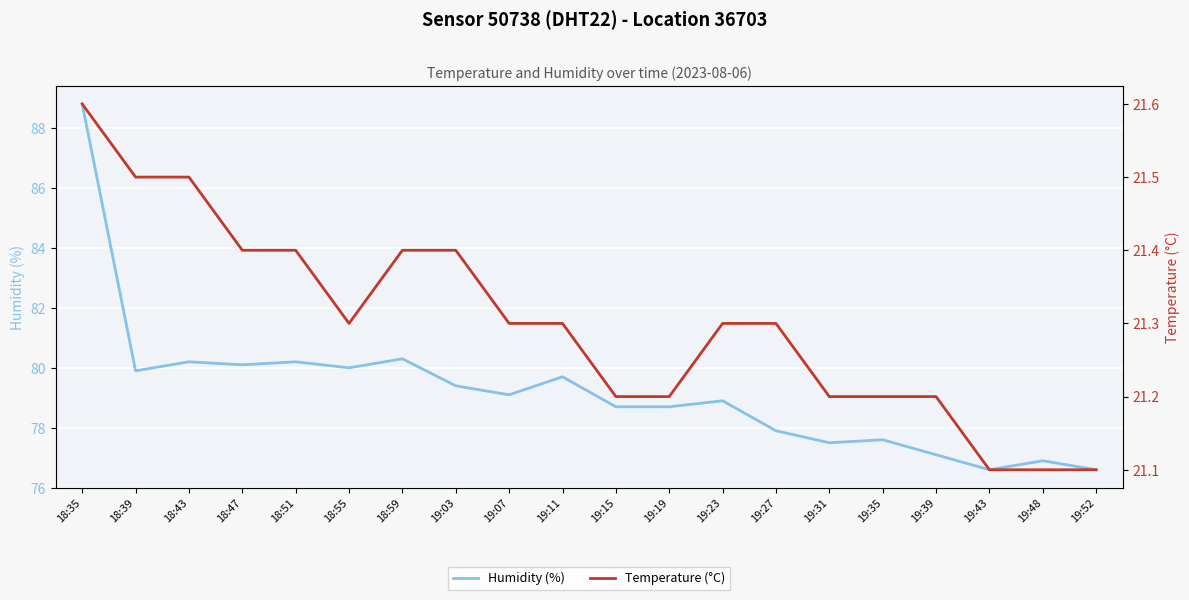

What is the total value across all series at 19:52?

97.7